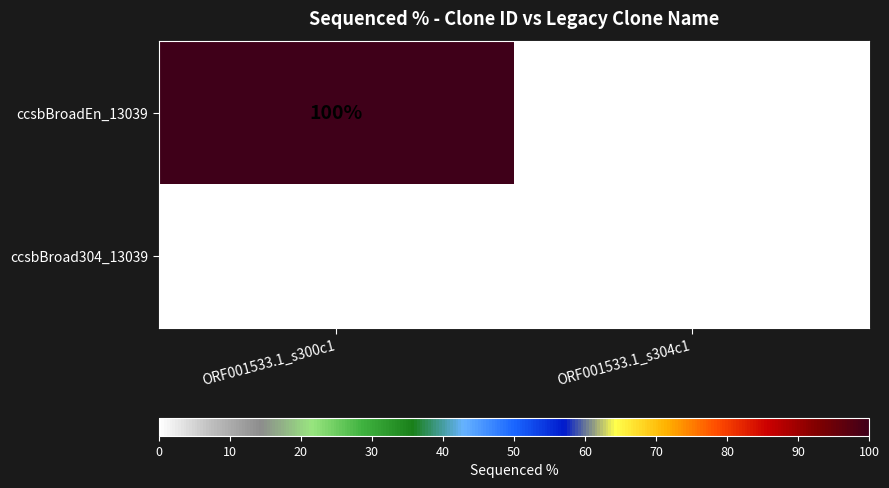

Which series has the widest spread of values?

ccsbBroadEn_13039